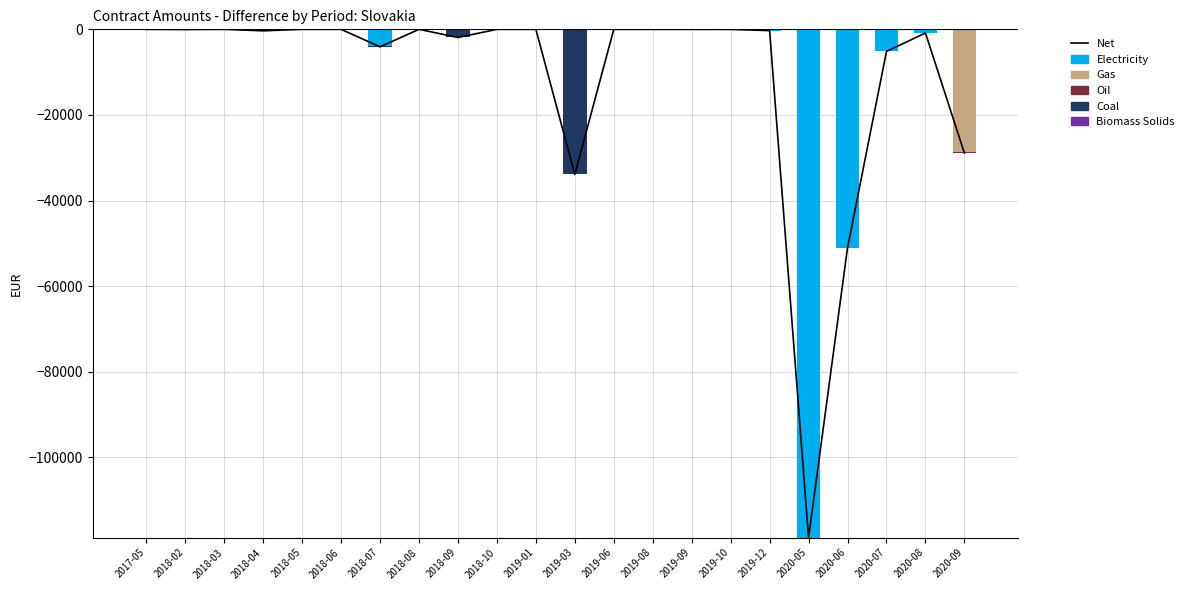

What is the smallest value displayed?

-118756.8